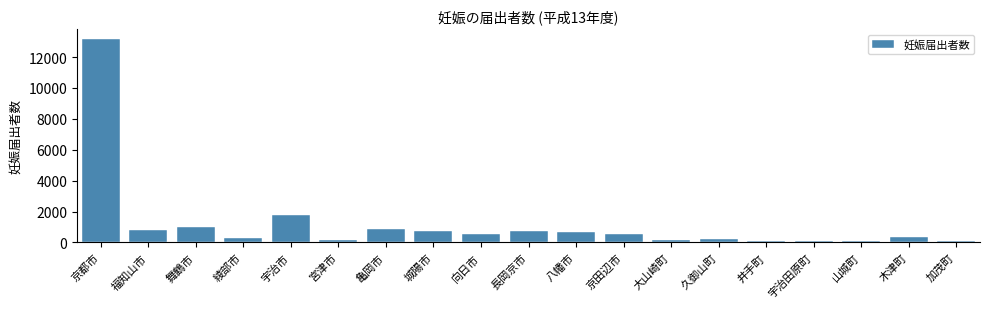

What is the approximate value at 京都市?

13151